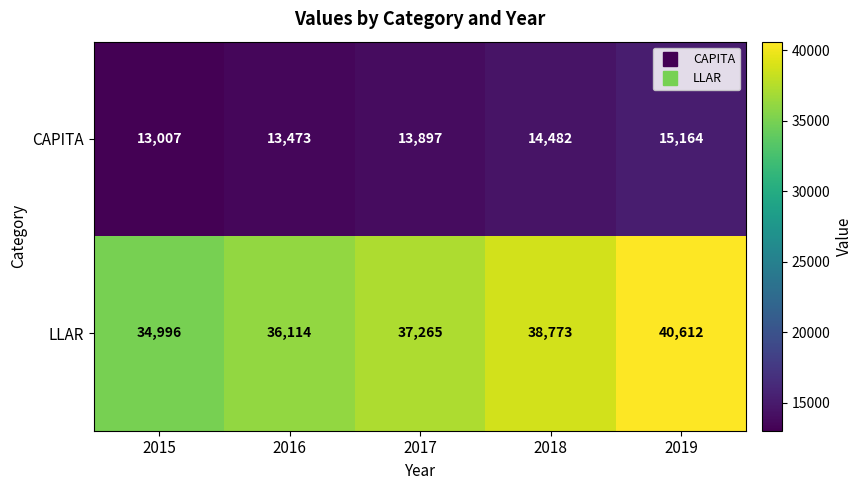

Which category has the lowest value in the LLAR series?

2015